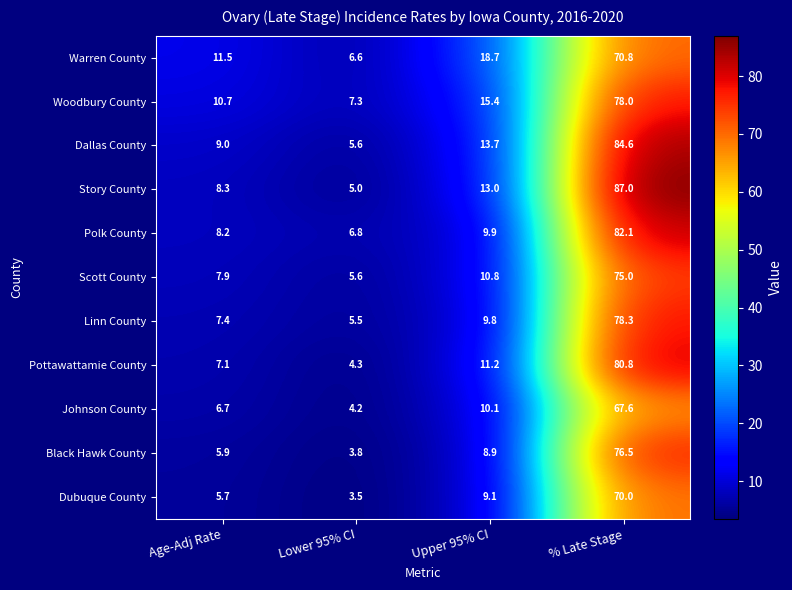

The Warren County series shows 11.6 at Lower 95% CI. True or false?

False